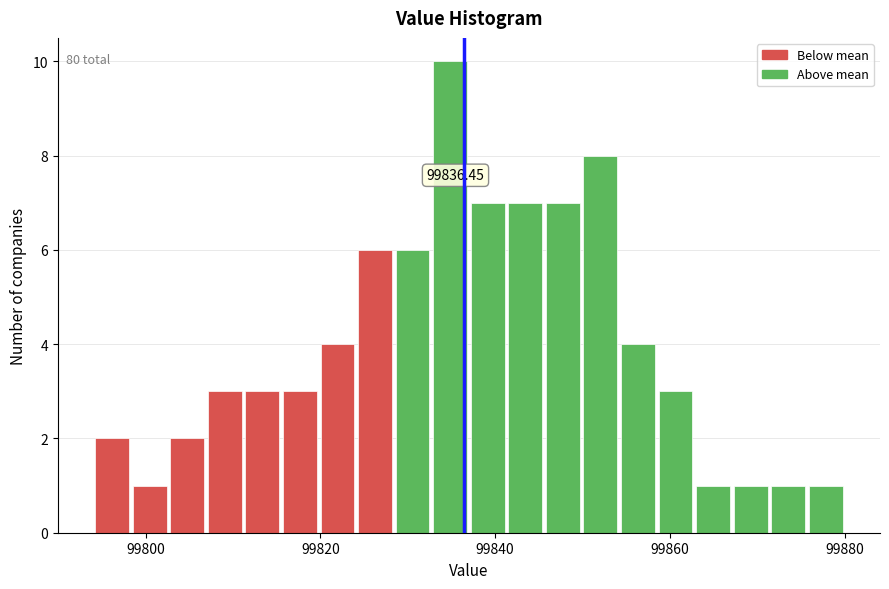

Around what value on the x-axis is the tallest bar? Give the approximate position of its centre, as read against the axis.

99834